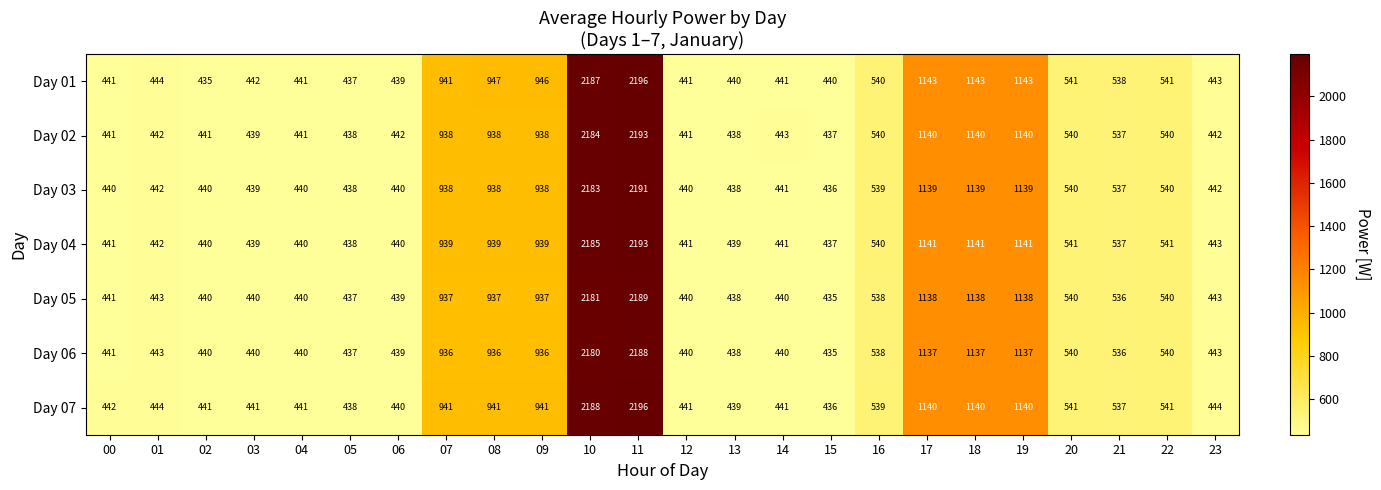

Which series has the largest total across all categories?

Day 01